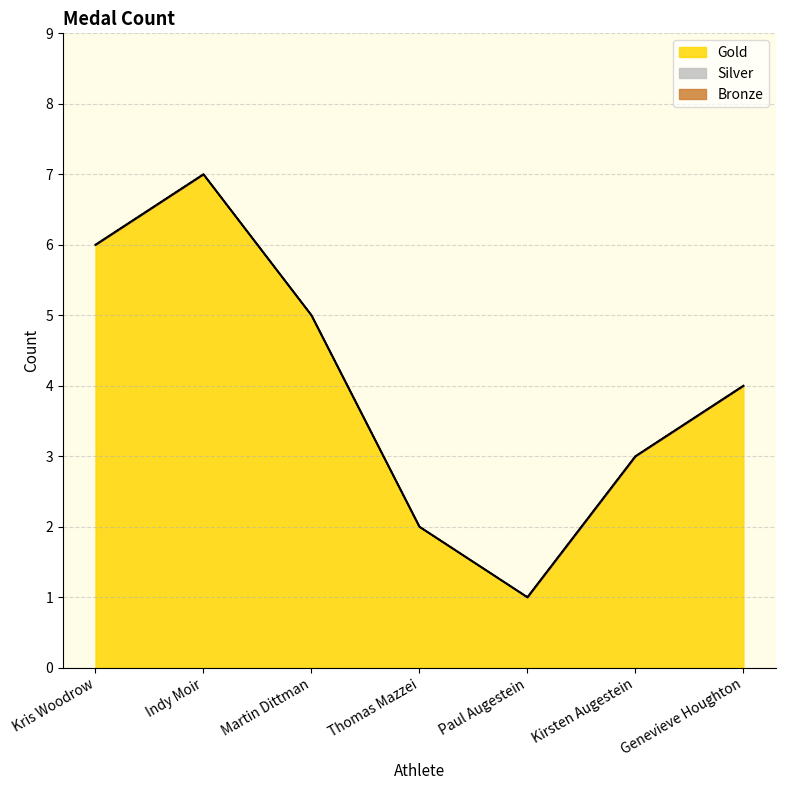

Rank the series by their maximum value, from highest to lowest.

Gold, Silver, Bronze